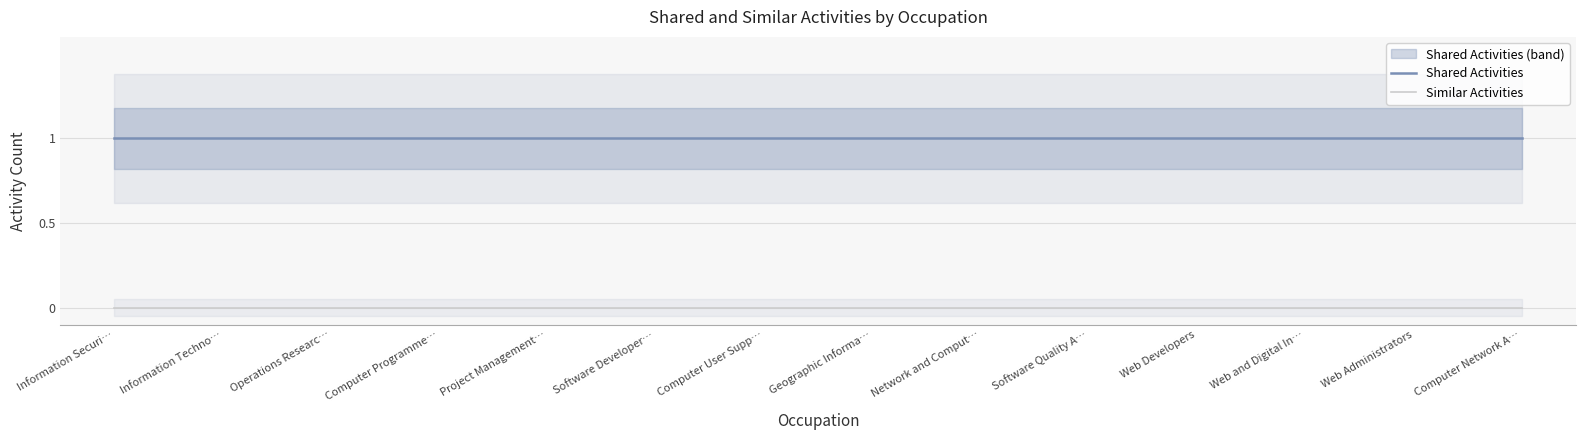

True or false: Similar Activities and Shared Activities cross at least once.

False